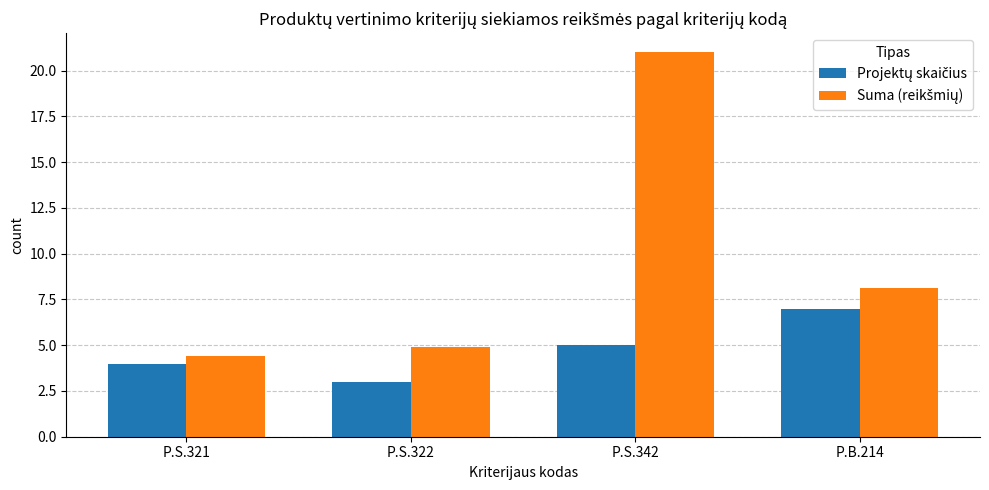

What is the spread (max minus min) of values at P.B.214?

1.1